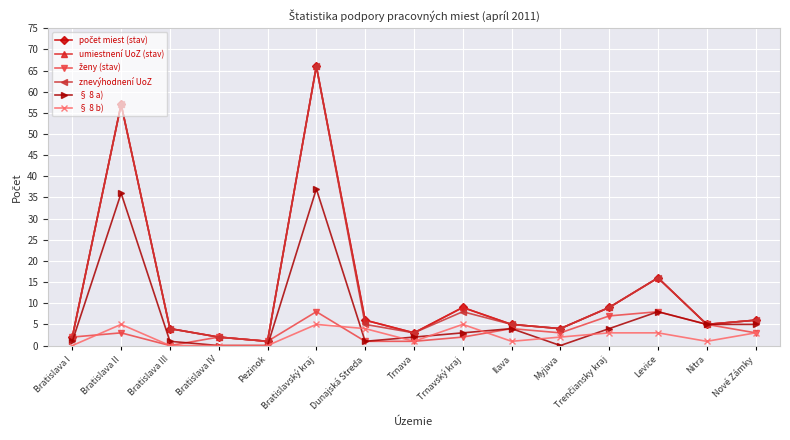

Is this an area chart (filled region under the line)?

No